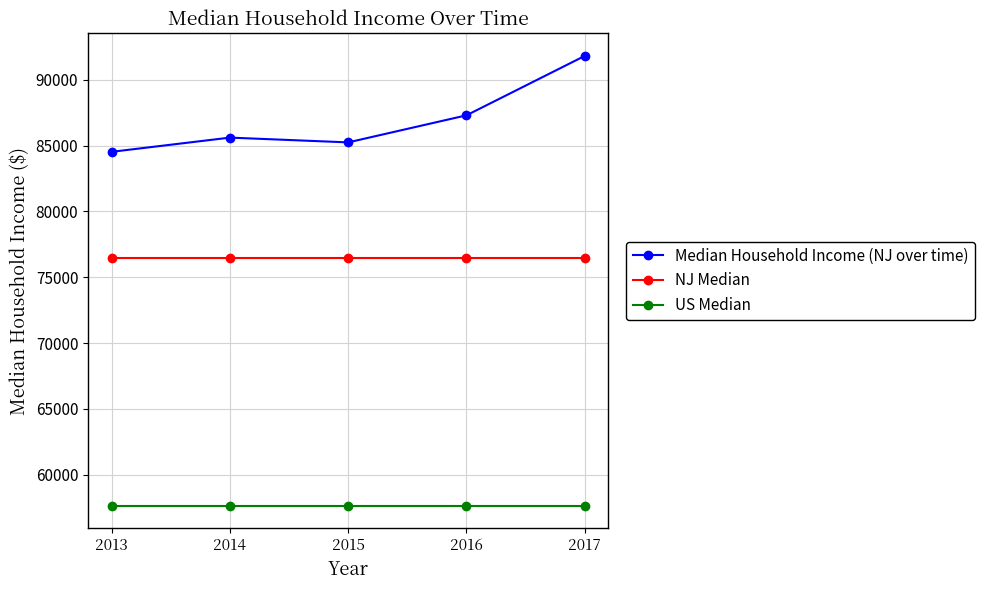

What is the minimum value shown in the chart?

57652